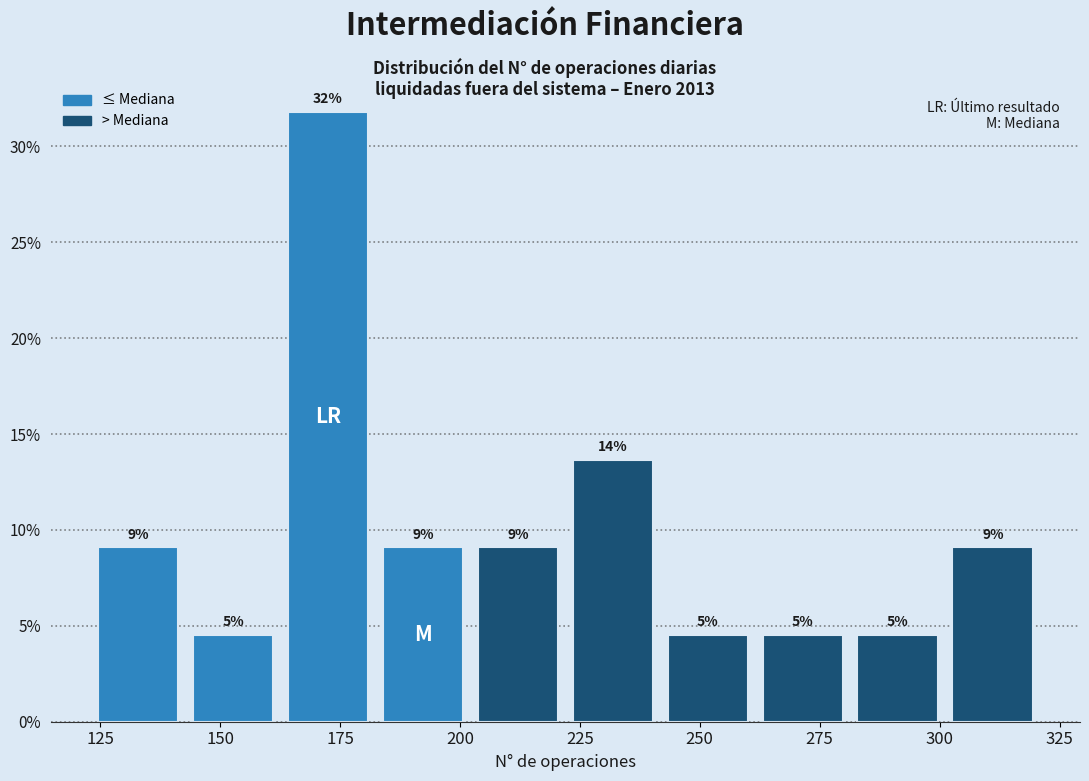

Around what value on the x-axis is the tallest bar? Give the approximate position of its centre, as read against the axis.

175